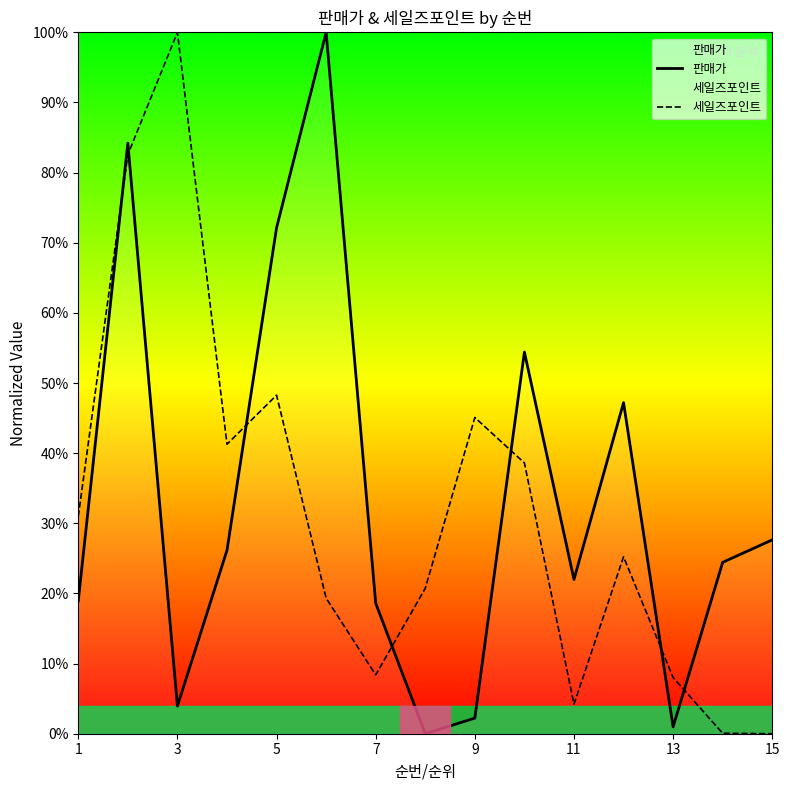

True or false: 판매가 has a value of 32.0 at 5.

False